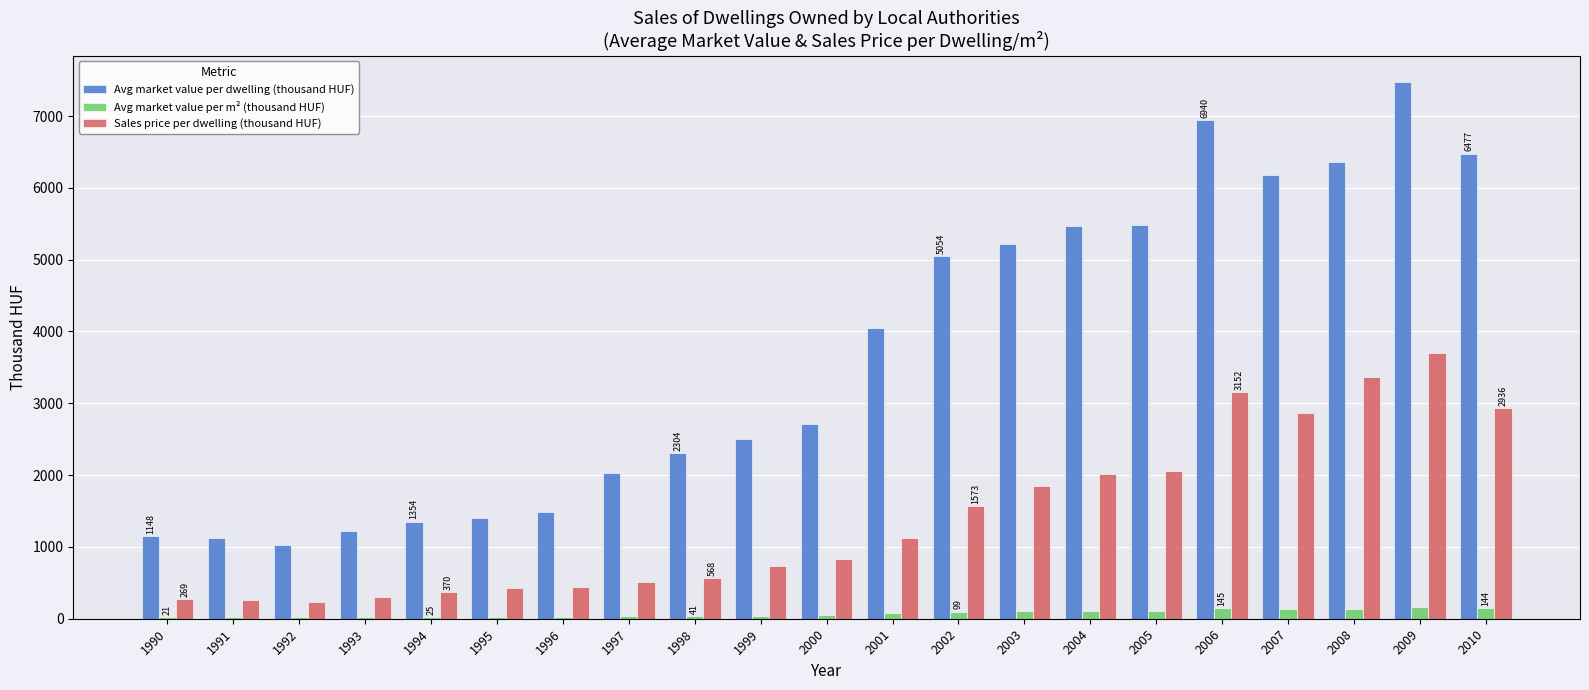

How many series are shown in this chart?

3